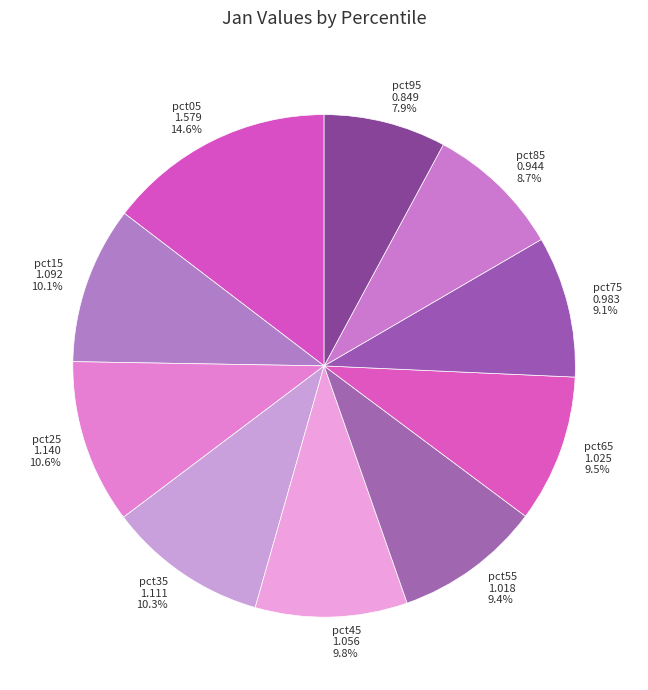

The pct35 slice represents 1% of the pie. True or false?

False